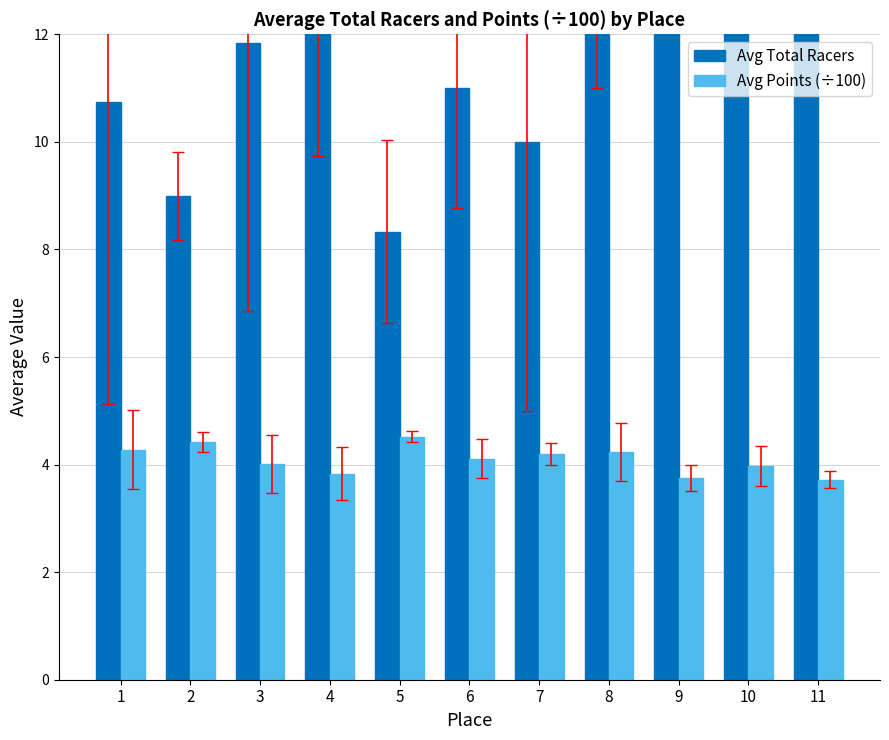

What is the spread (max minus min) of values at 11?

13.8